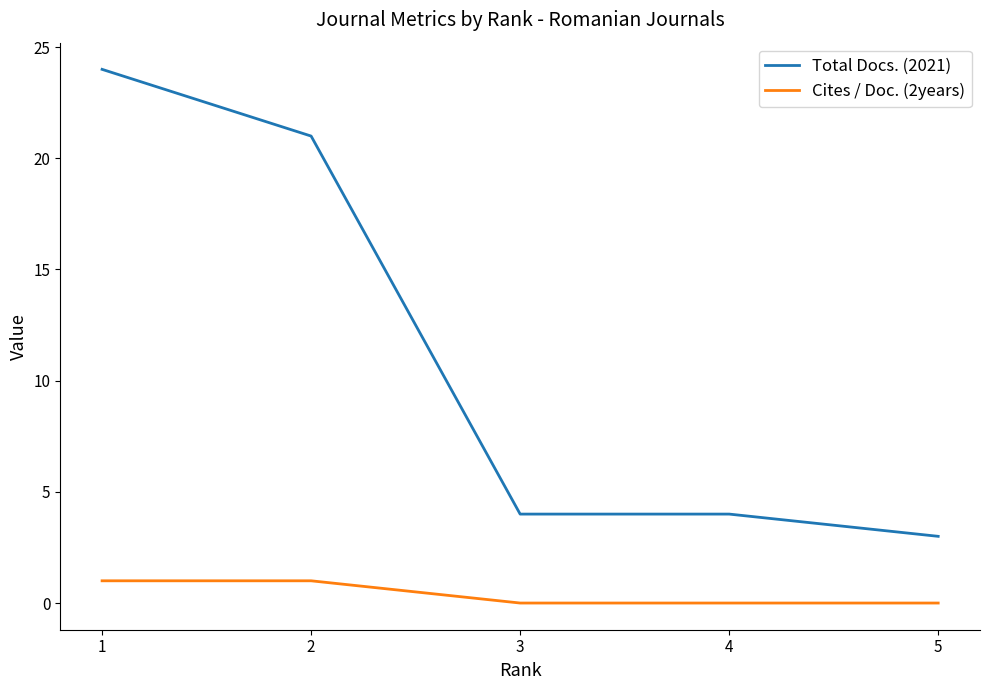

Is it true that Cites / Doc. (2years) equals 1 at 2?

True